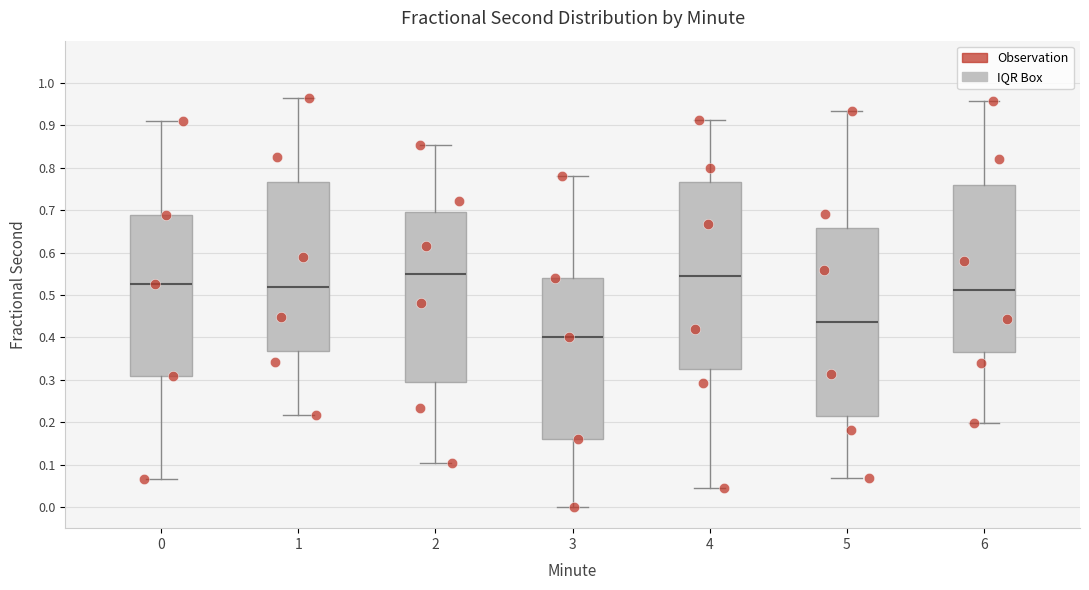

Reading left to right, read every box against the y-axis: the position of its median line, the range the box covers, and the ends of its whiskers. The values are not printed on the chart, so give them approximately, as read against the axis.

0: median 0.53, box 0.31 to 0.69, whiskers 0.07 to 0.91
1: median 0.52, box 0.37 to 0.77, whiskers 0.22 to 0.97
2: median 0.55, box 0.29 to 0.69, whiskers 0.10 to 0.85
3: median 0.40, box 0.16 to 0.54, whiskers 0.00 to 0.78
4: median 0.54, box 0.32 to 0.77, whiskers 0.04 to 0.91
5: median 0.44, box 0.21 to 0.66, whiskers 0.07 to 0.93
6: median 0.51, box 0.37 to 0.76, whiskers 0.20 to 0.96